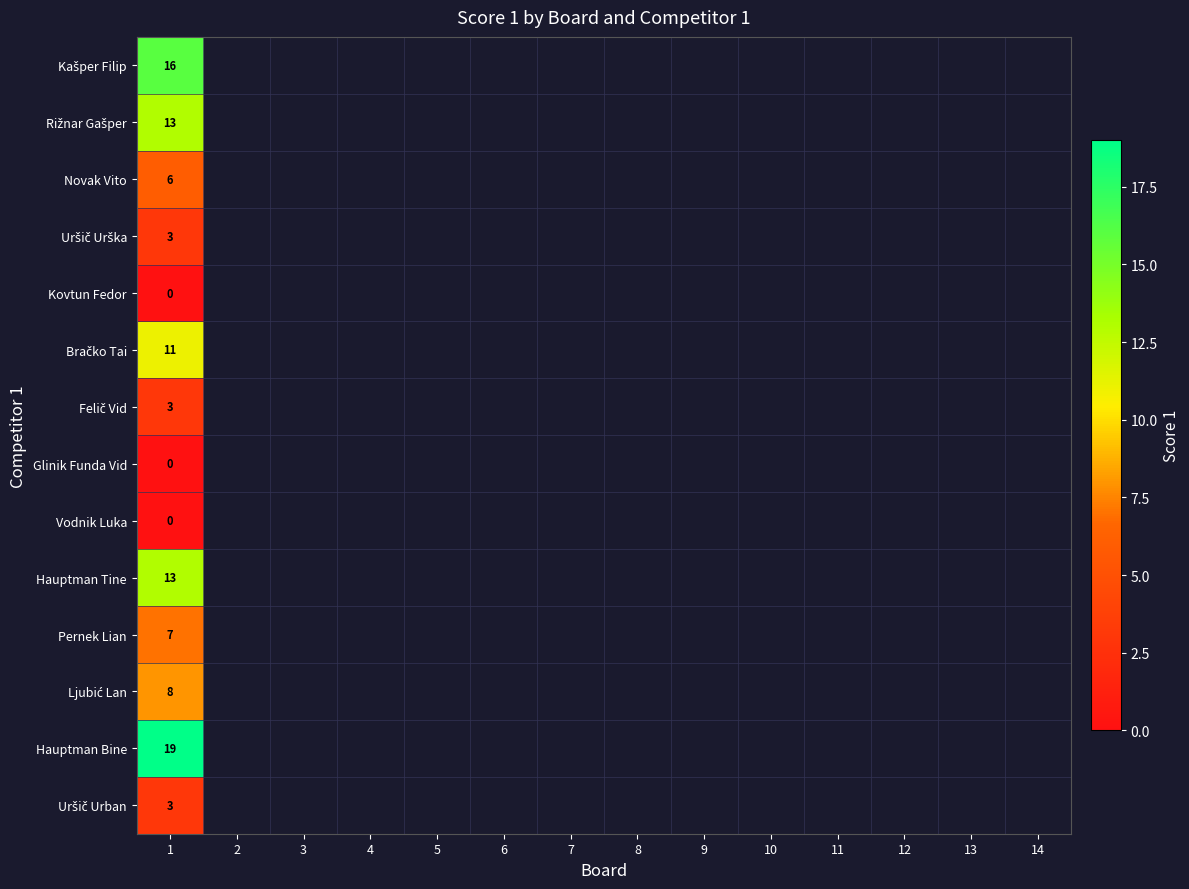

The value of Hauptman Tine at 1 is 4. True or false?

False